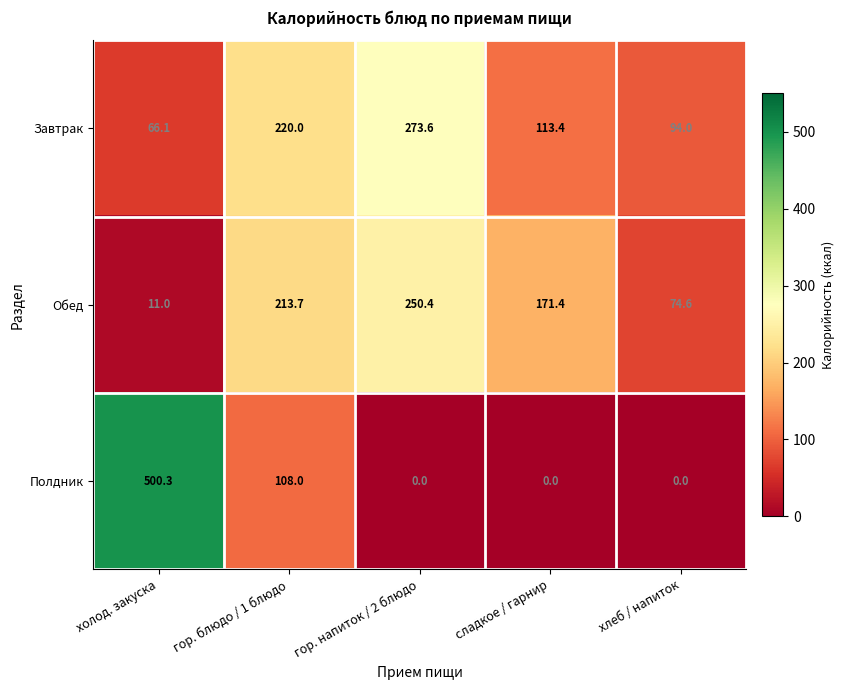

The value of Полдник at гор. блюдо / 1 блюдо is 108.0. True or false?

True